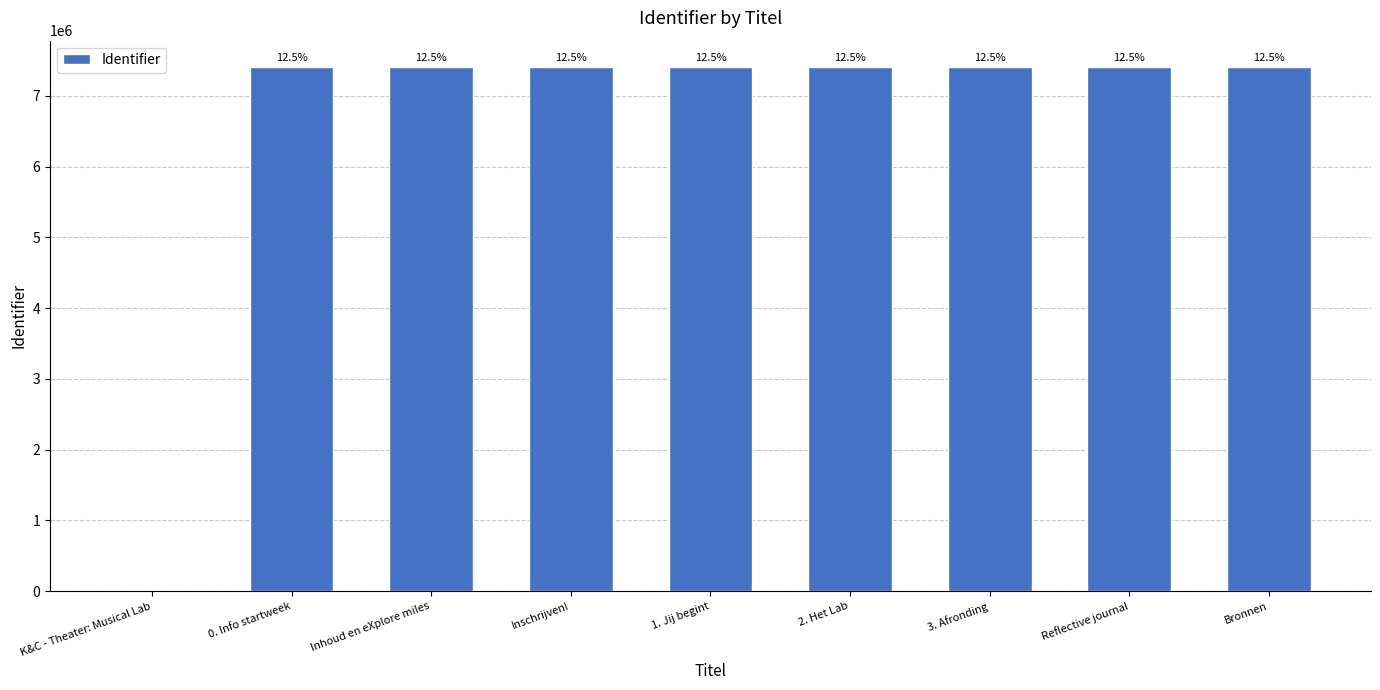

True or false: the data shows 11406209 at Bronnen.

False